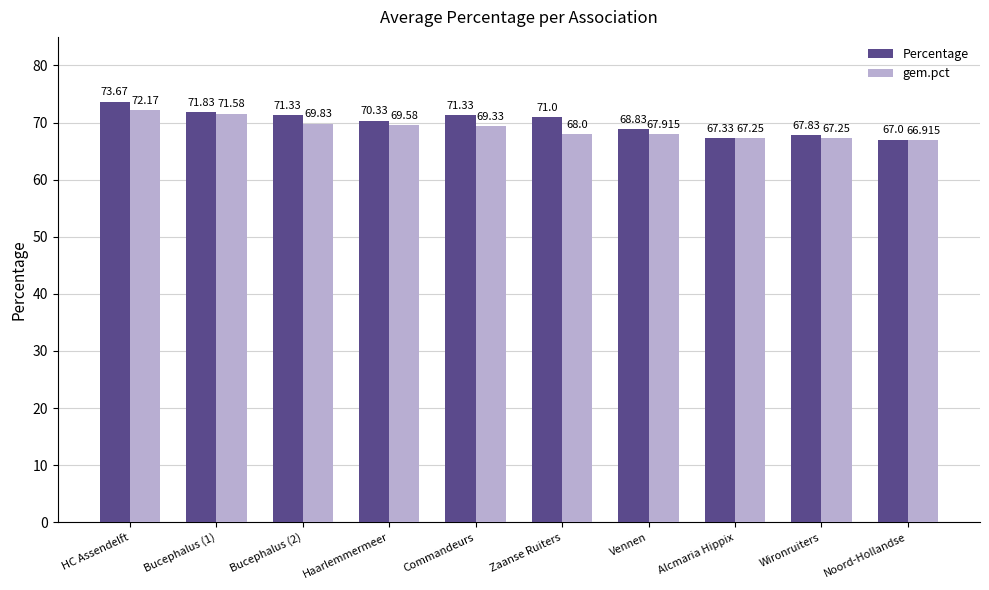

Which series has the widest spread of values?

Percentage